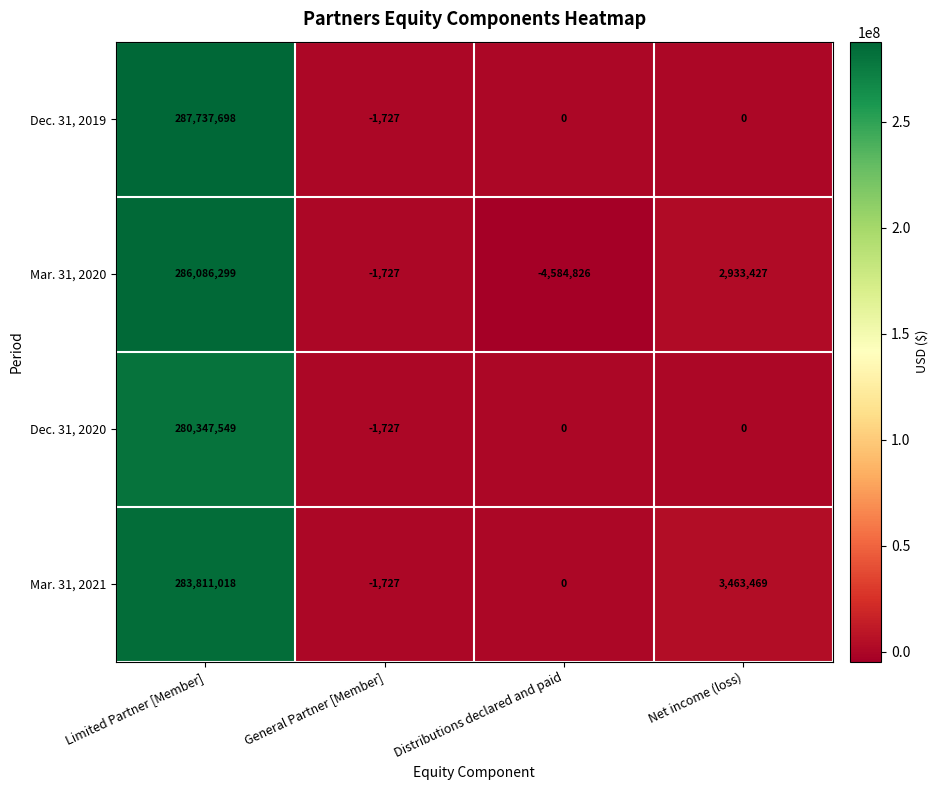

At which label does Mar. 31, 2020 first exceed 2933427?

Limited Partner [Member]